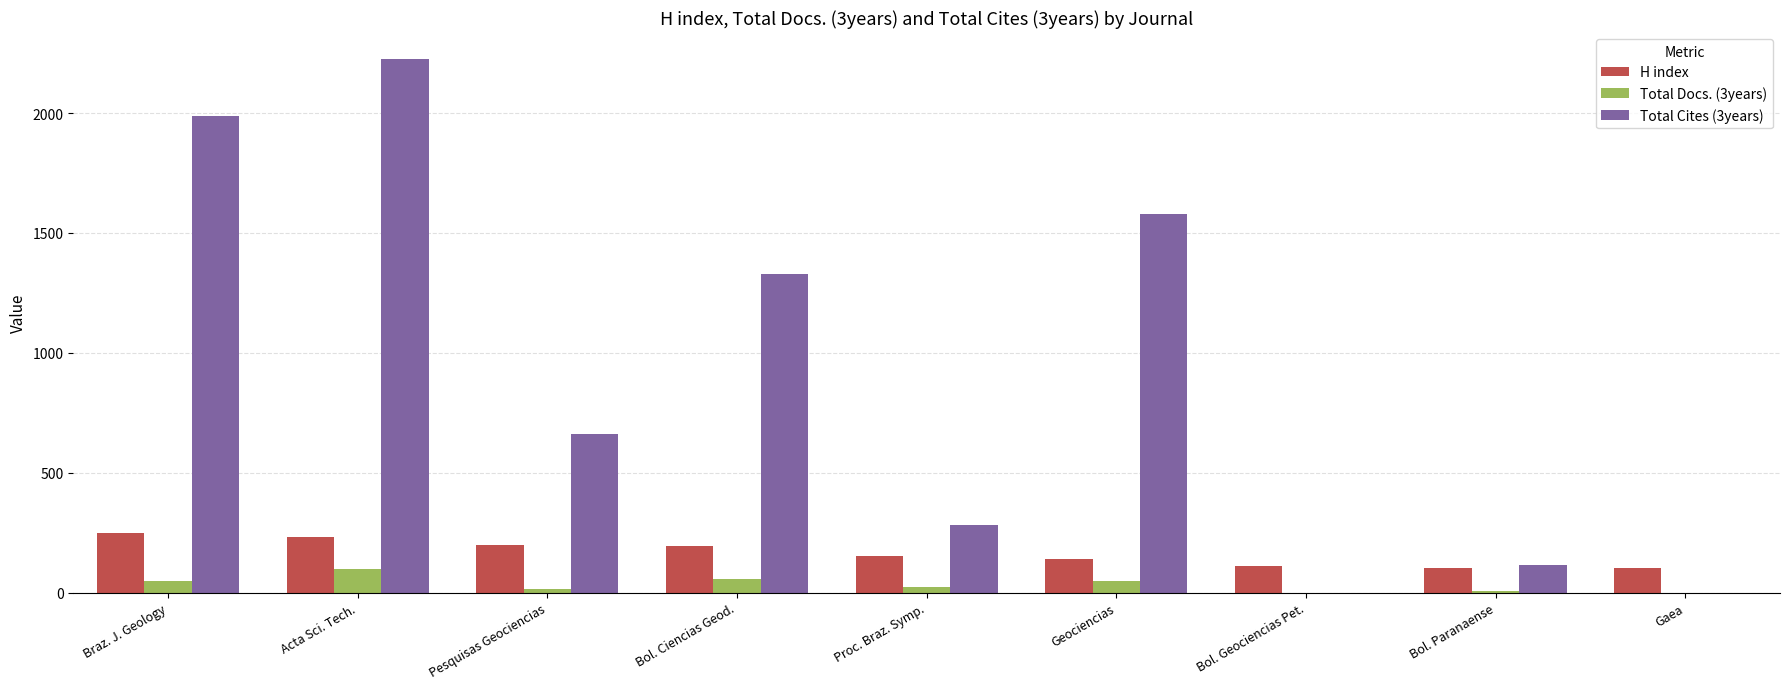

The value of Total Cites (3years) at Geociencias is 928. True or false?

False